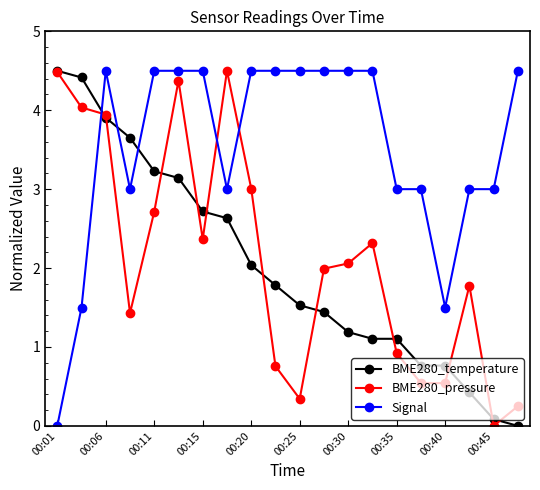

Which series has the largest total across all categories?

Signal